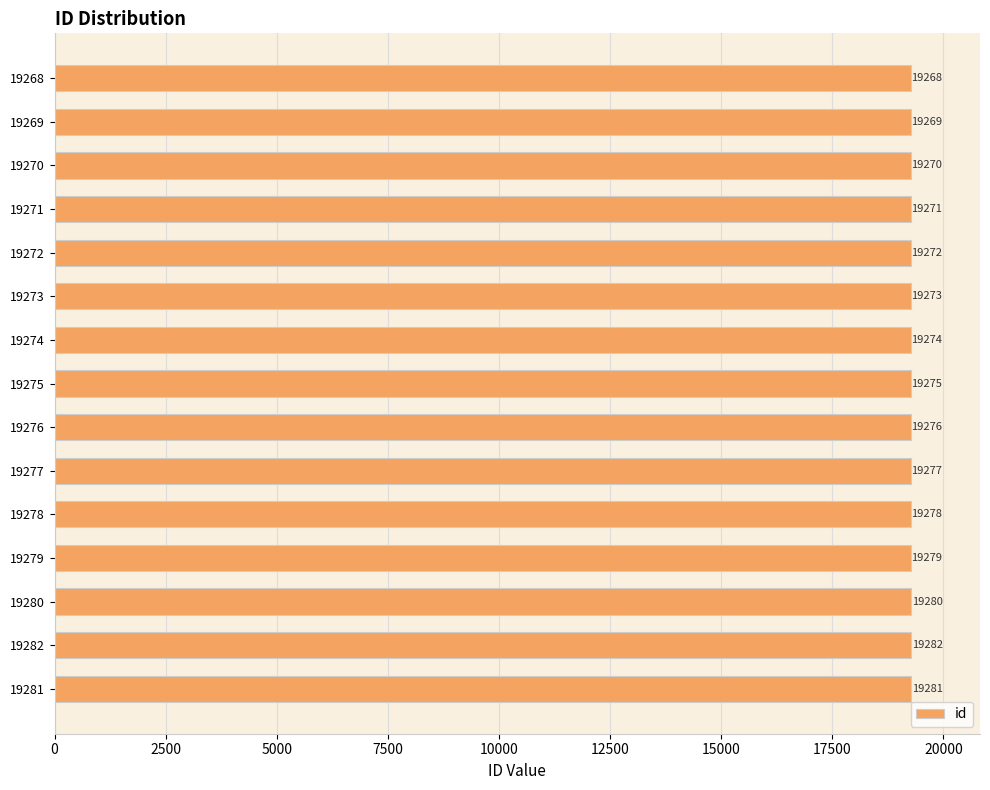

Rank the categories by value from lowest to highest.

19268, 19269, 19270, 19271, 19272, 19273, 19274, 19275, 19276, 19277, 19278, 19279, 19280, 19281, 19282